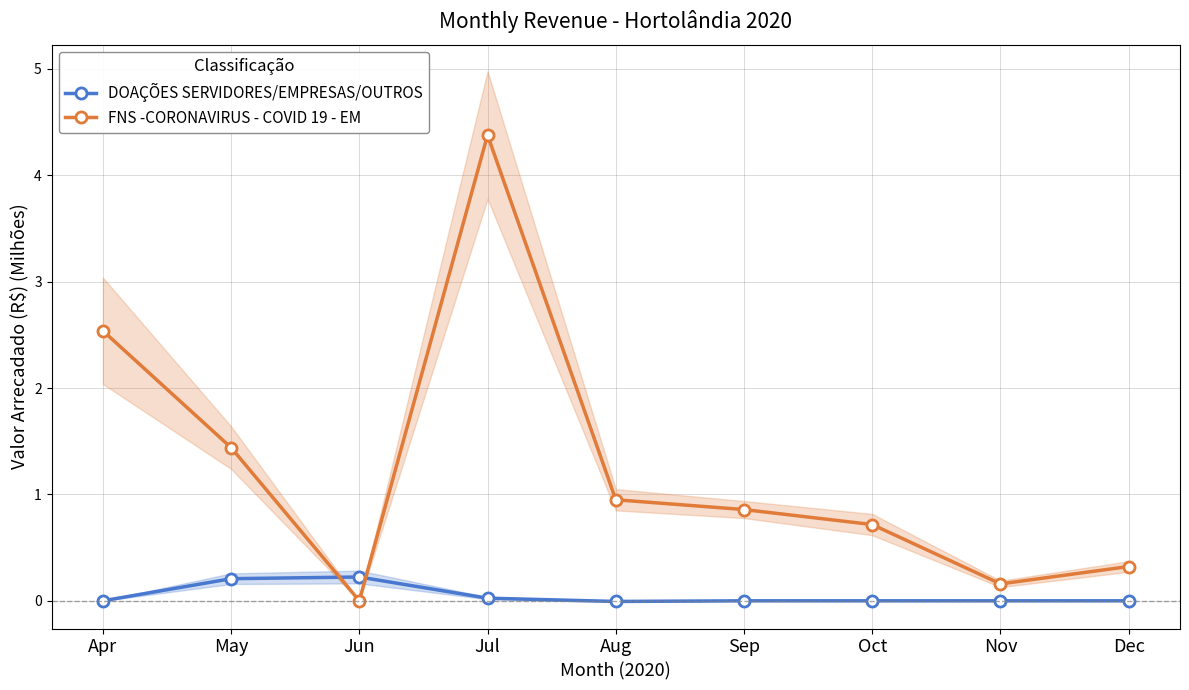

Which category has the highest value in the FNS -CORONAVIRUS - COVID 19 - EM series?

Jul